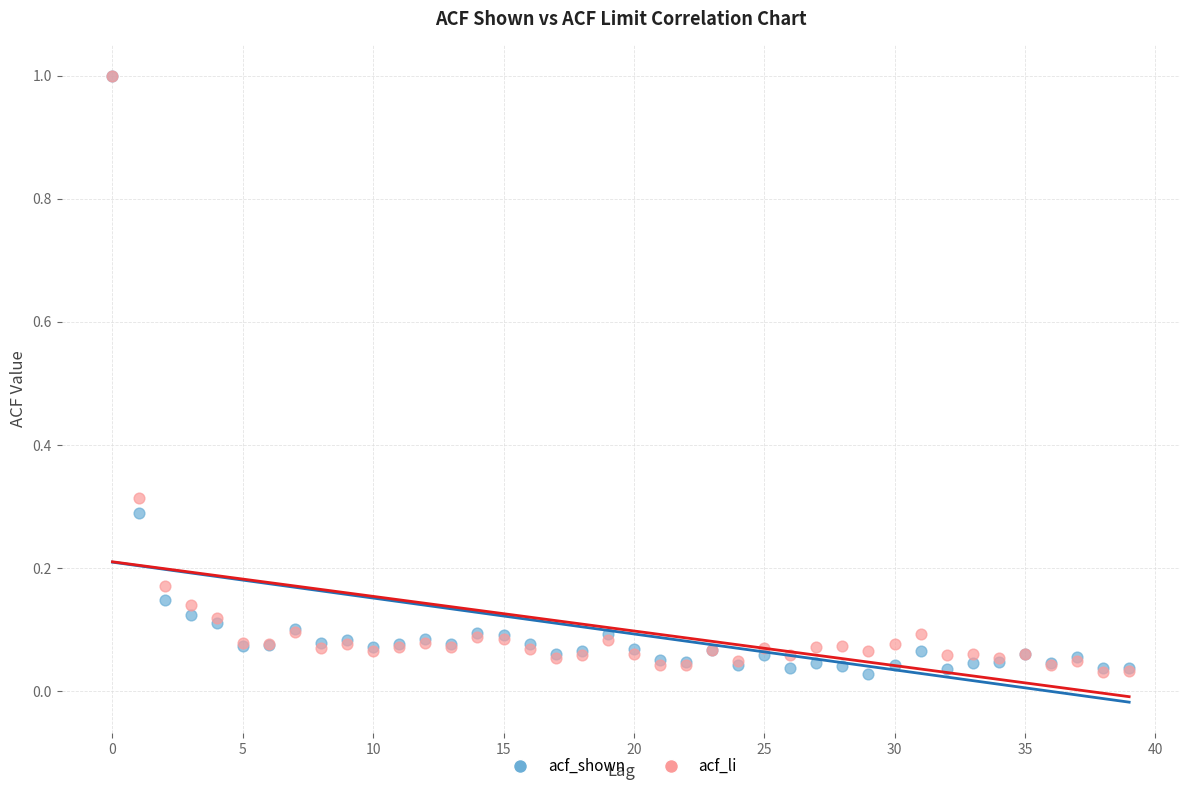

What are all the series names shown in the legend?

acf_shown, acf_li